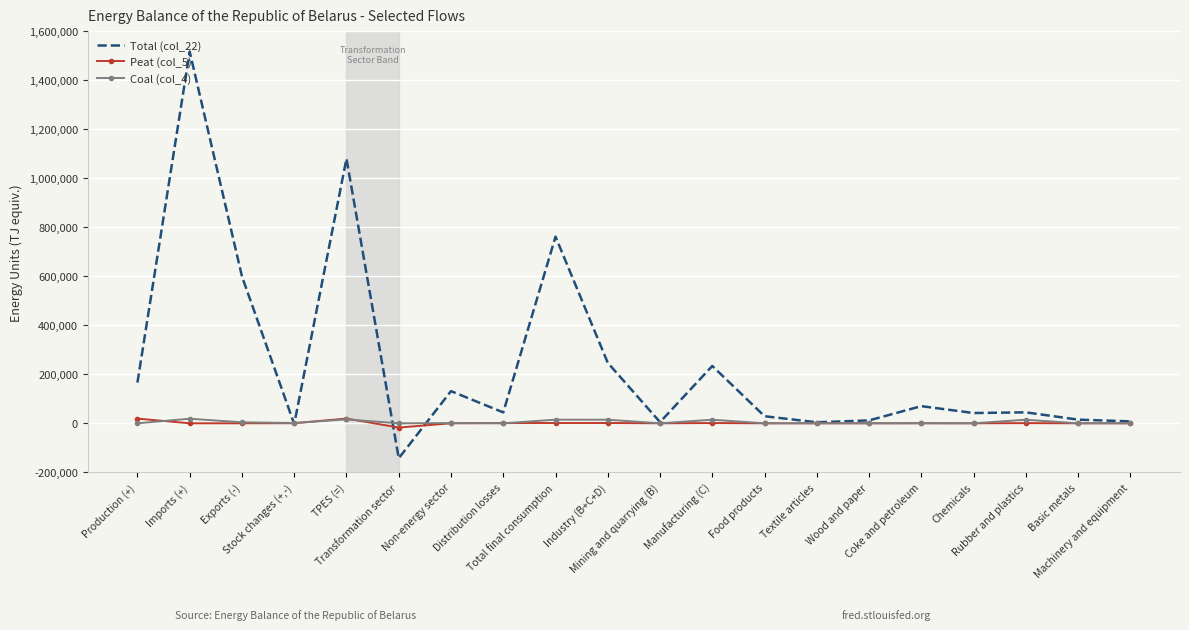

Which series has the largest range (max minus min)?

Total (col_22)